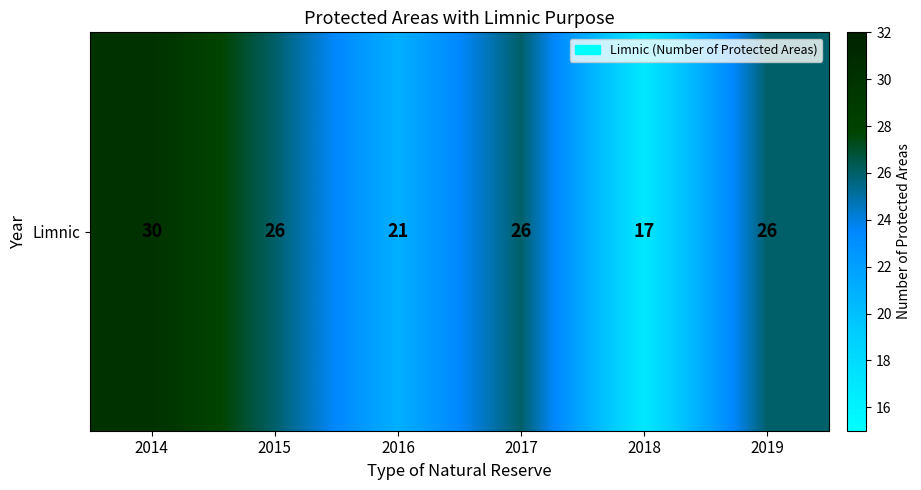

Reading left to right, list all the values displayed in this chart.

30	26	21	26	17	26